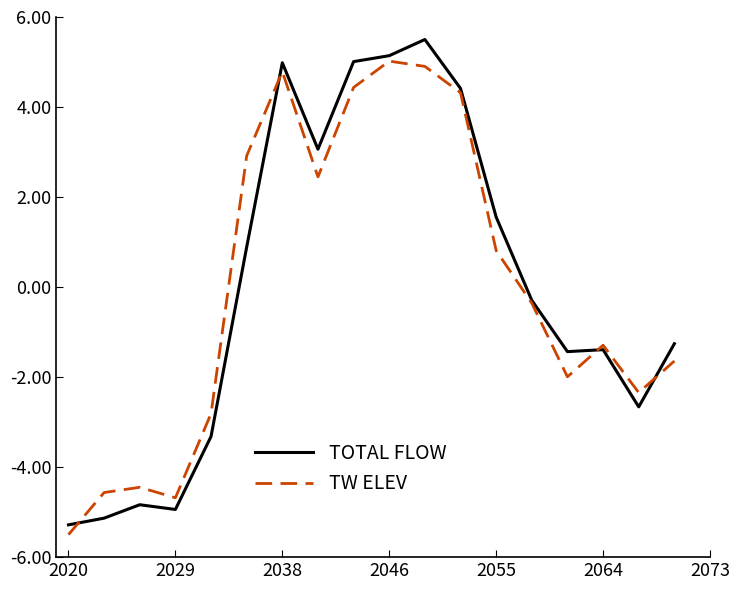

In TOTAL FLOW, how many points are lower than both neighbors (excluding endpoints)?

4